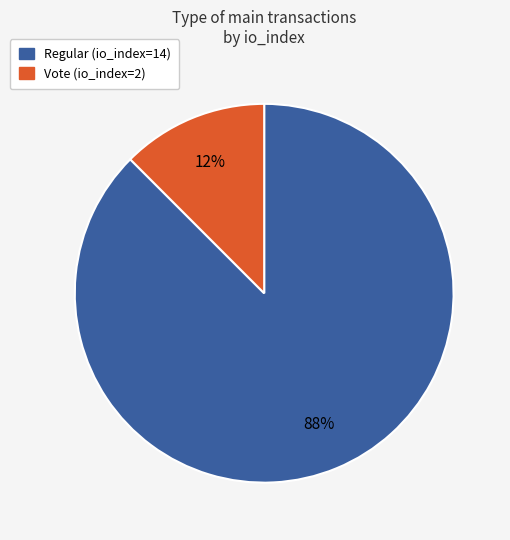

True or false: Vote (io_index=2) accounts for 12% of the total.

True